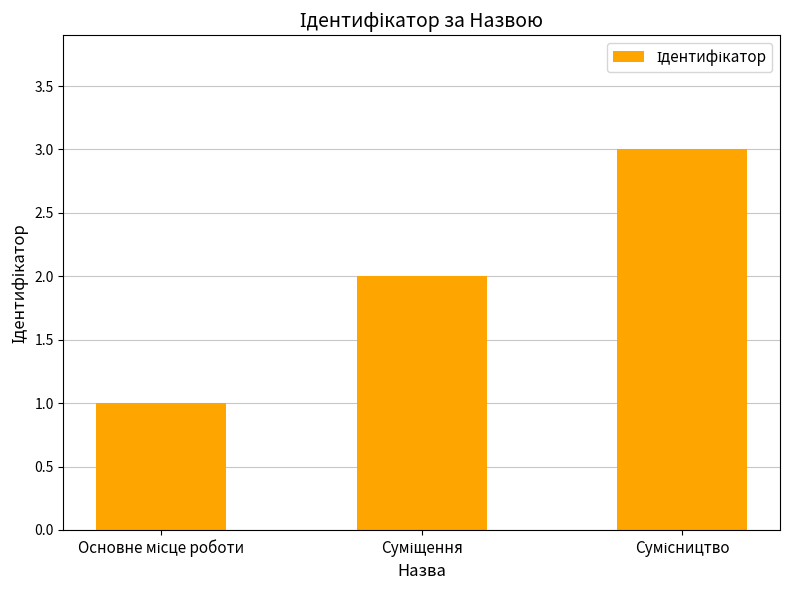

What is the sum of all values?

6